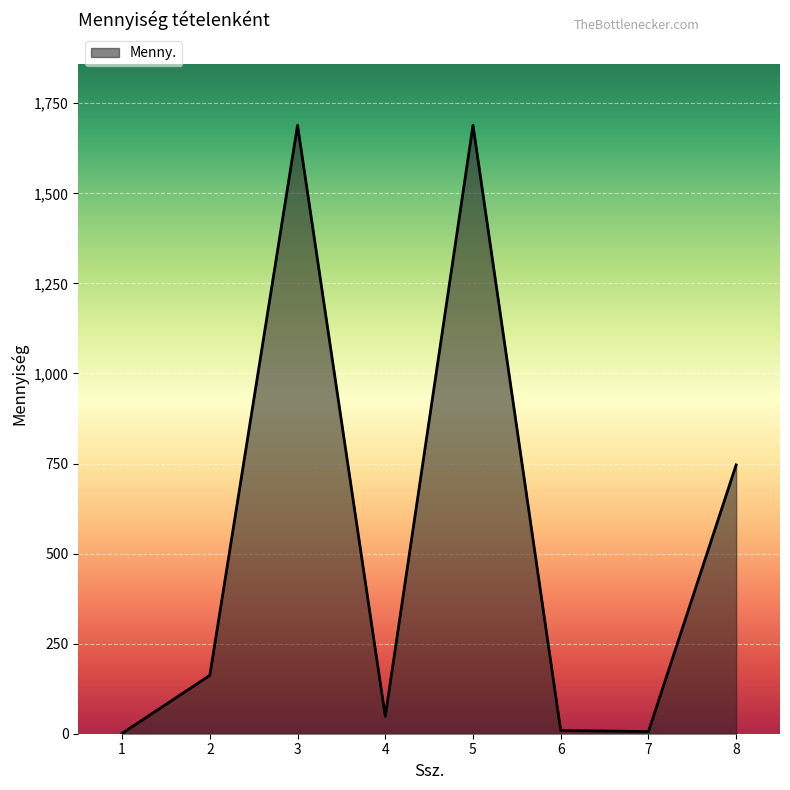

The value at 3 is 2472.1. True or false?

False